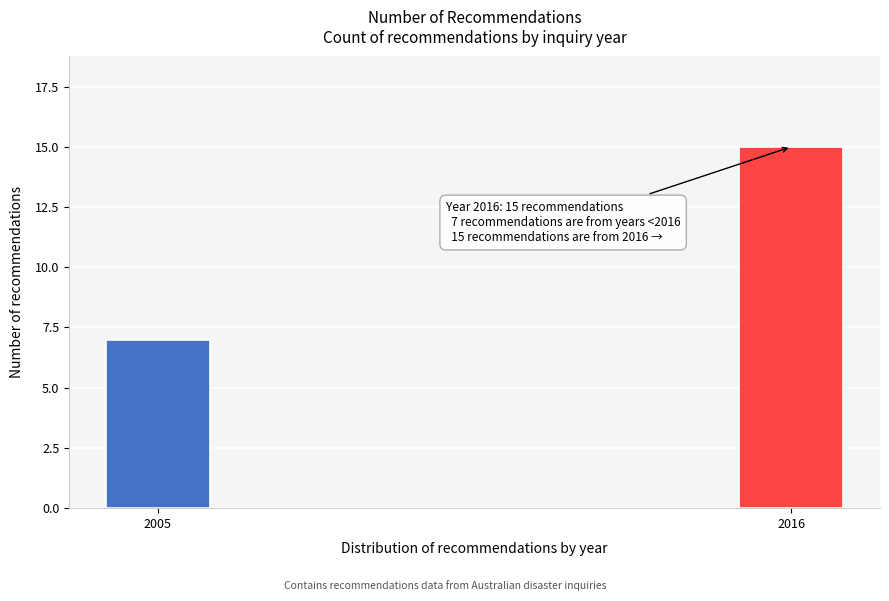

Reading right to left, transcribe all the data shown in this chart.

15	7